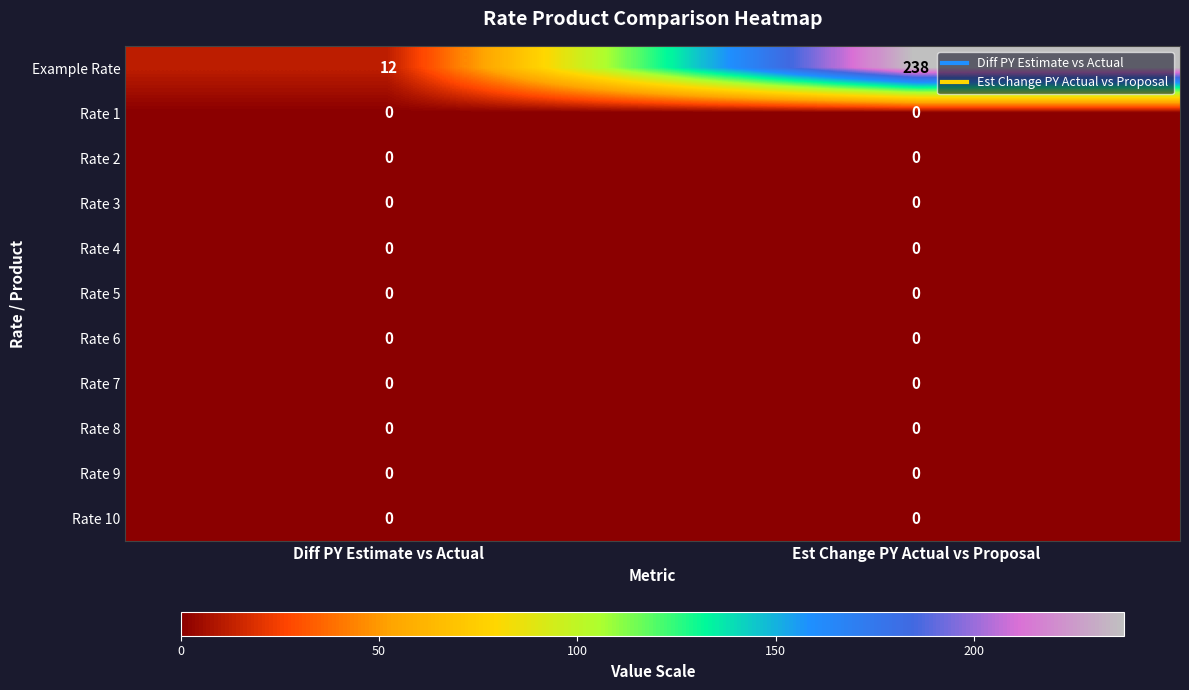

What is the maximum value shown in the chart?

238